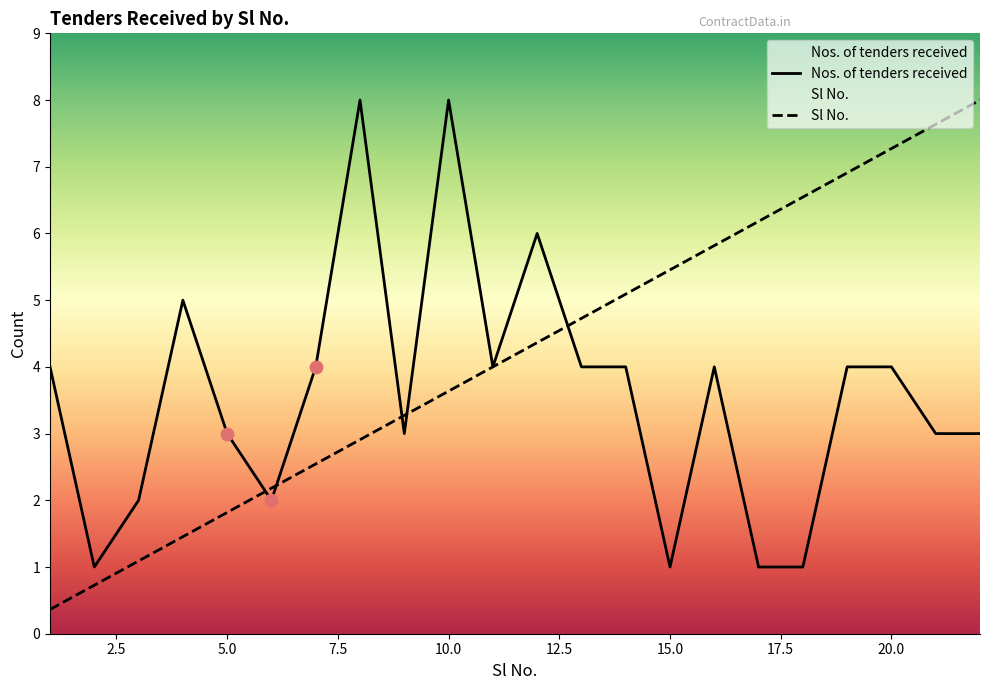

What are all the series names shown in the legend?

Nos. of tenders received, Sl No.